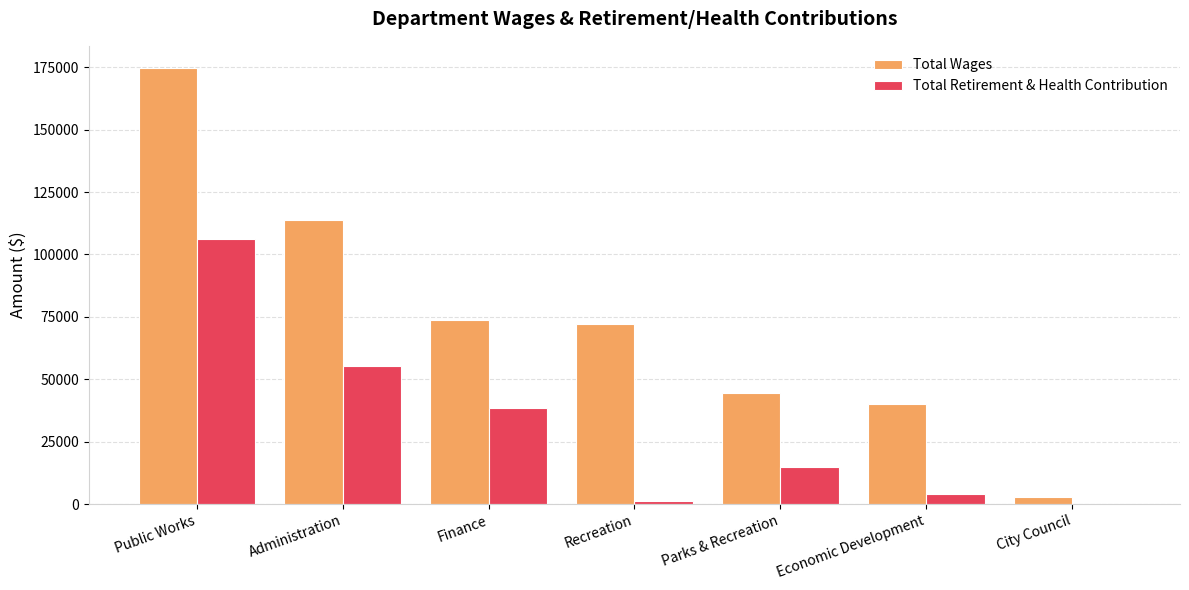

Between Recreation and Economic Development, which series saw the biggest shift?

Total Wages